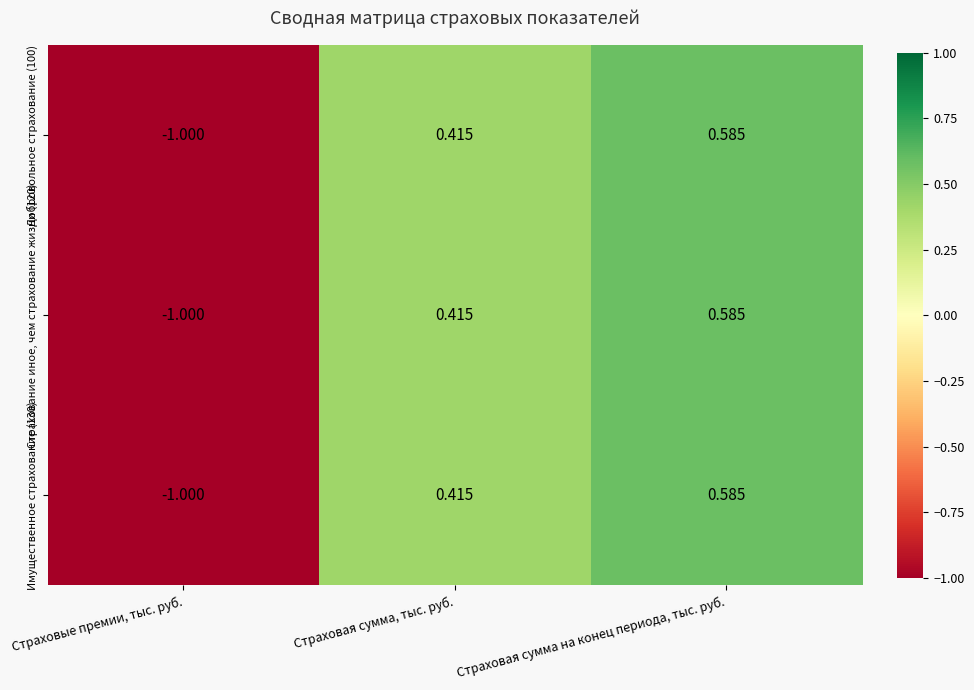

At which label does Имущественное страхование (130) reach its peak?

Страховая сумма на конец периода, тыс. руб.